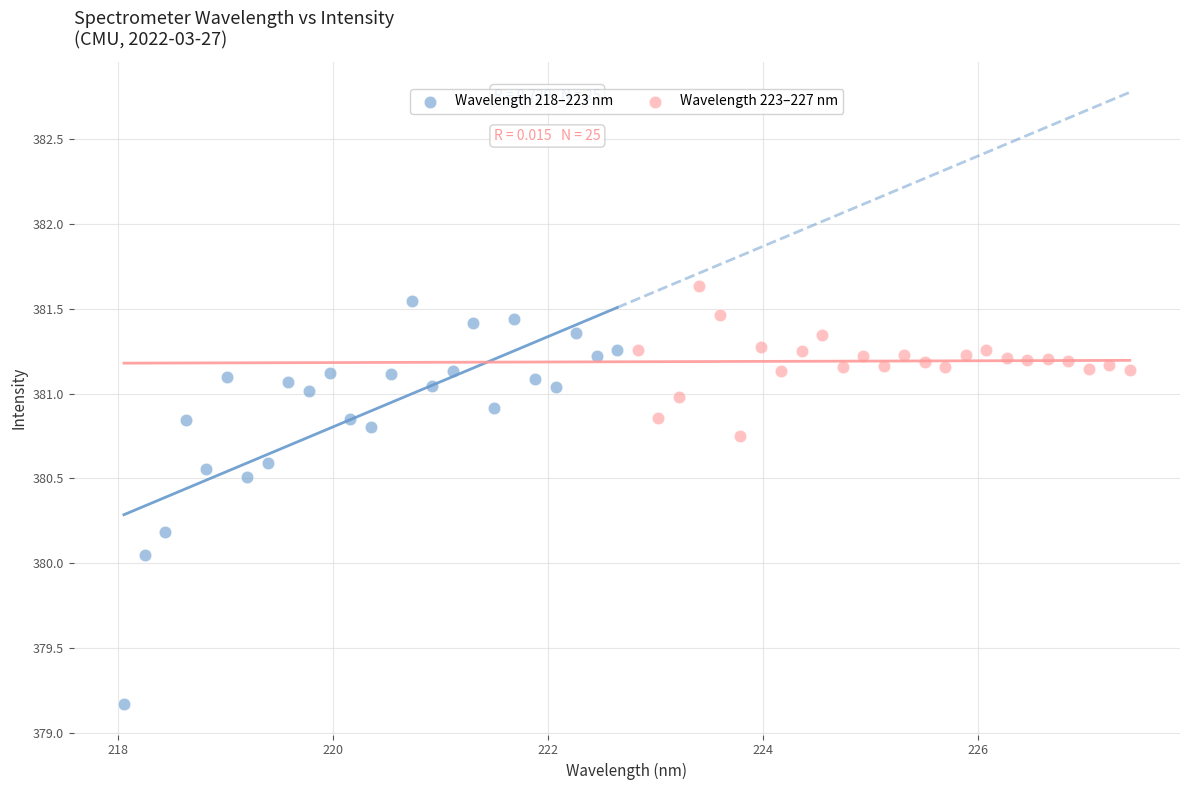

Which series has the largest Y range (max minus min)?

Wavelength 218–223 nm